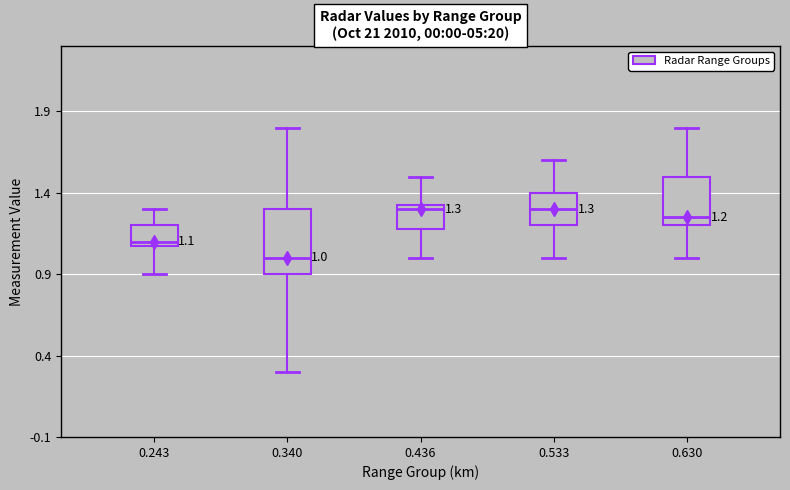

Which box has the lowest median line?

0.340